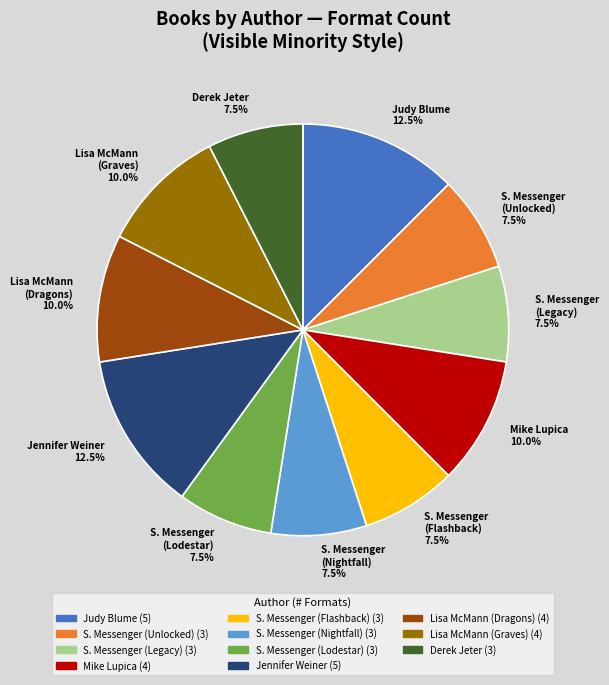

Approximately how many times larger is the value at S. Messenger (Legacy) 7.5% compared to Jennifer Weiner 12.5%?

0.6